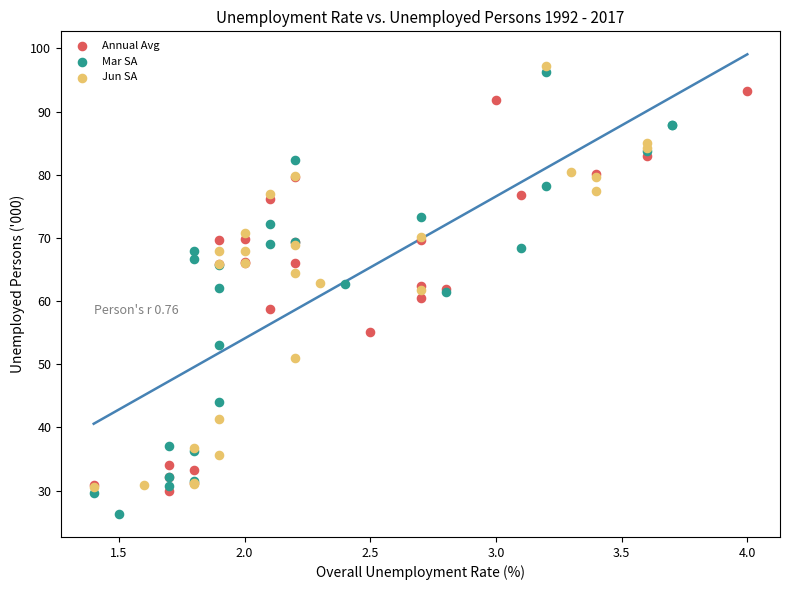

Which series has the widest spread of Y values?

Mar SA